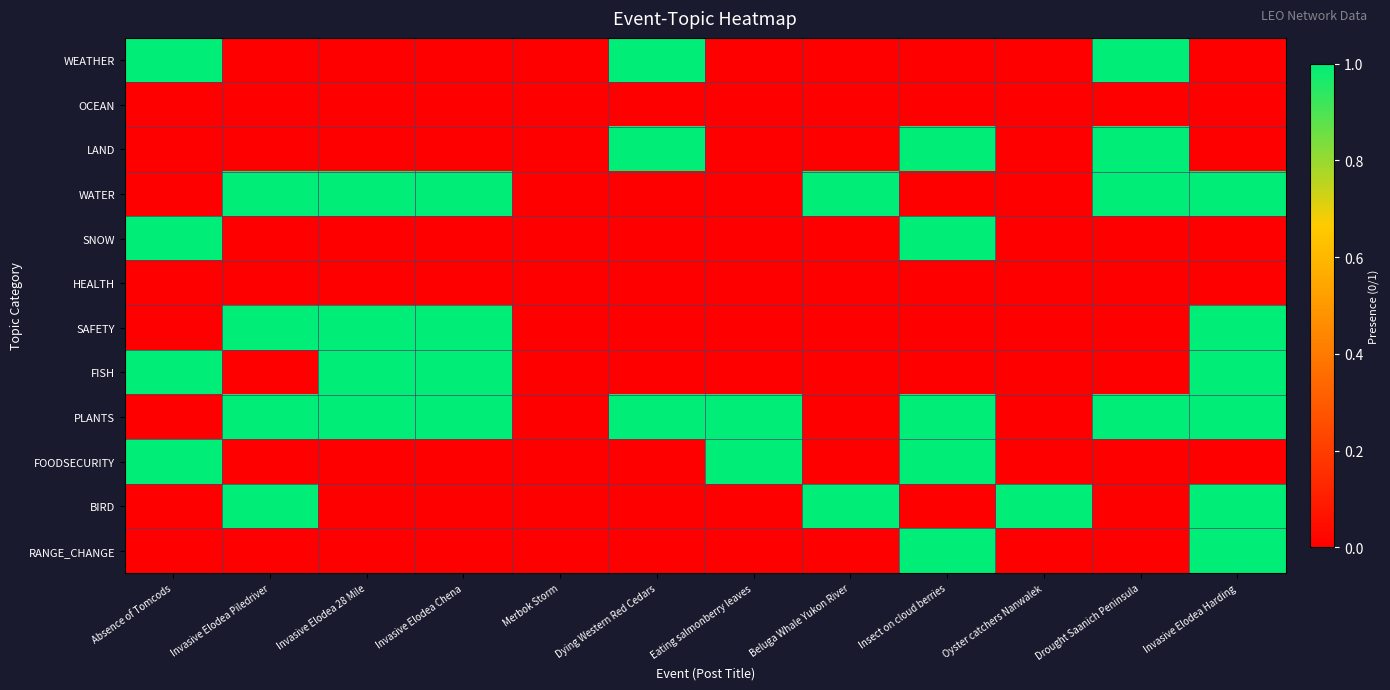

How many data points does each series have?

12